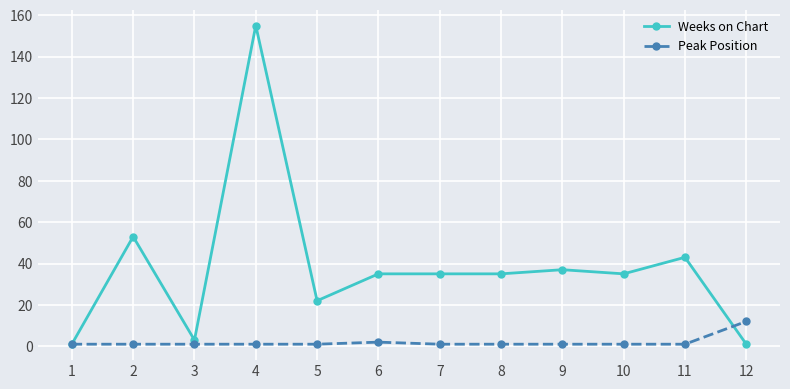

What is the highest value of the Weeks on Chart series?

155